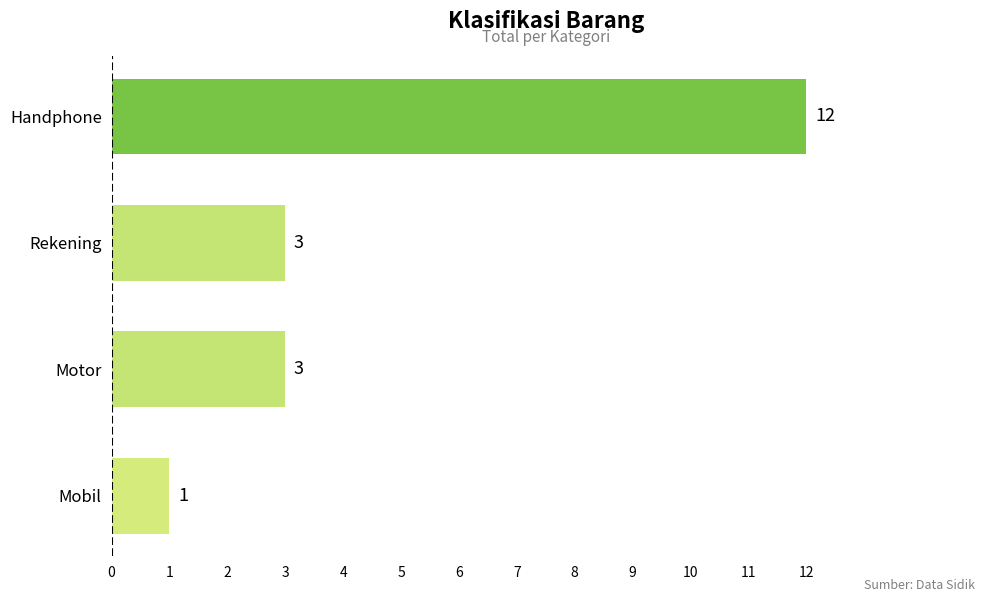

How many data points are less than 3?

1